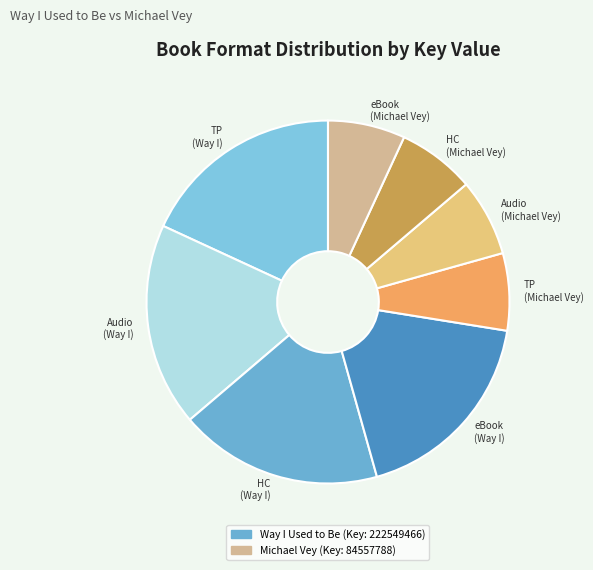

Is there any slice that represents more than half of the pie?

No